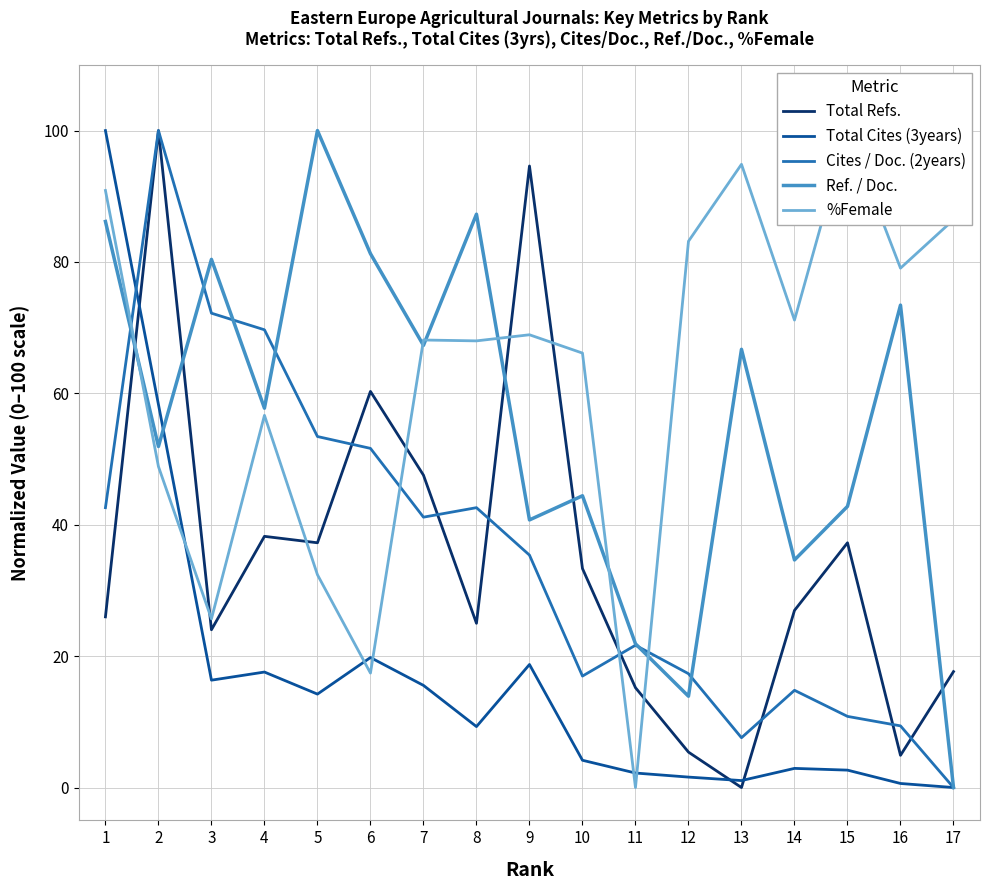

What is the average value of the Ref. / Doc. series?

55.9